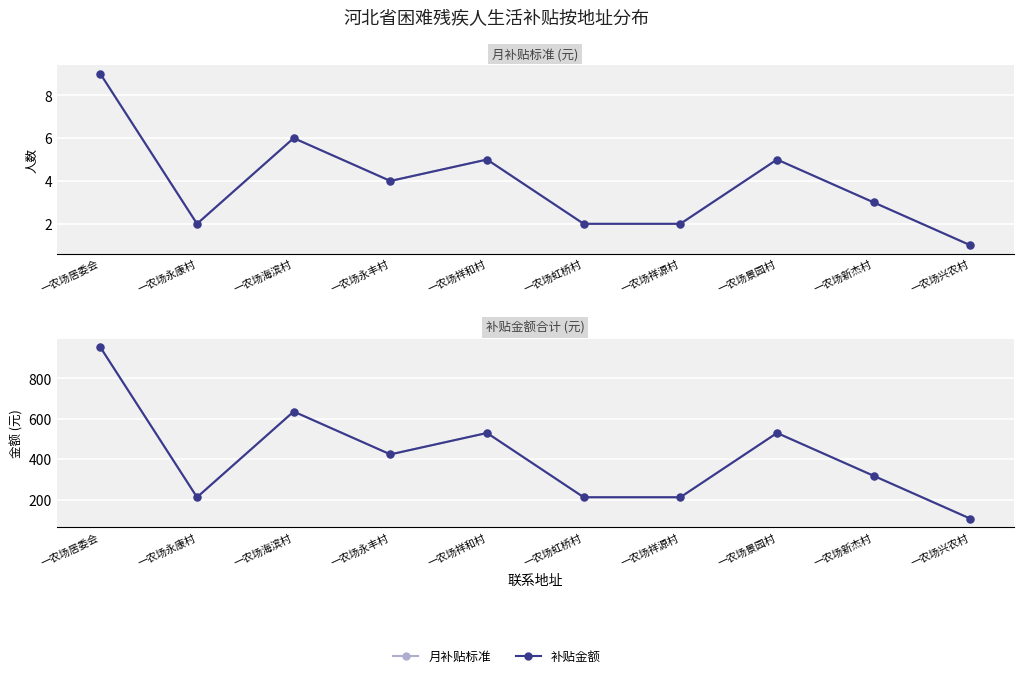

Is it true that 补贴金额 equals 1285 at 一农场居委会?

False